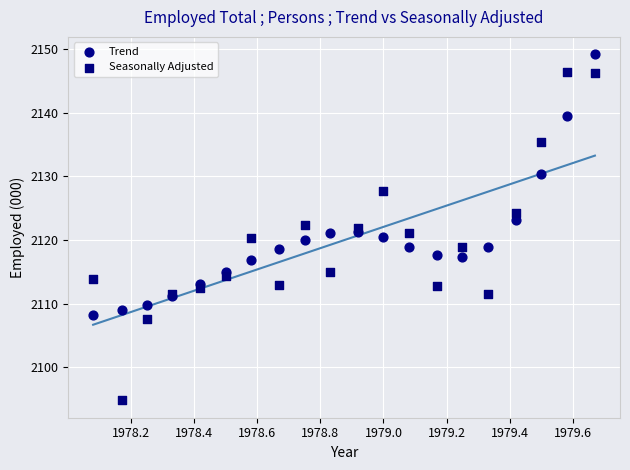

Which series contains the lowest Y value?

Seasonally Adjusted